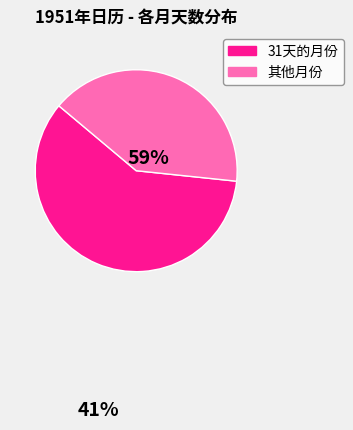

How many segments does this pie chart have?

2